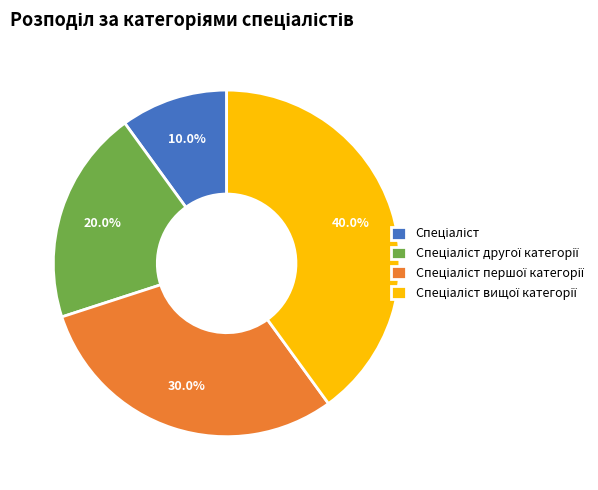

Is there any slice that represents more than half of the pie?

No